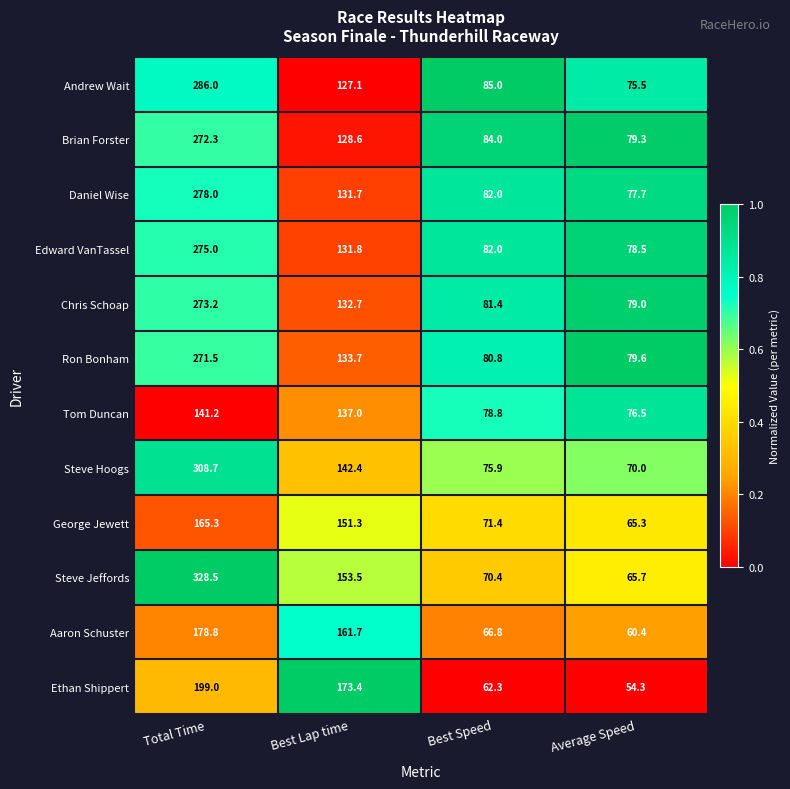

At which label is Tom Duncan closest to 108?

Best Lap time